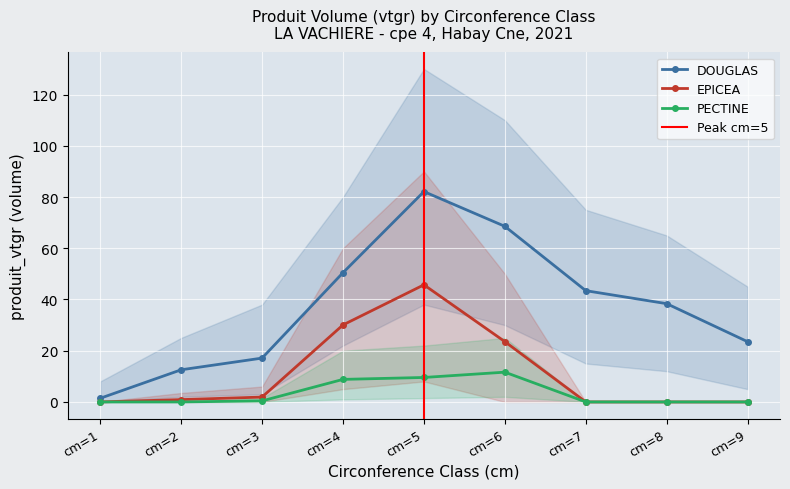

List the series in order of their peak value, lowest first.

PECTINE, EPICEA, DOUGLAS